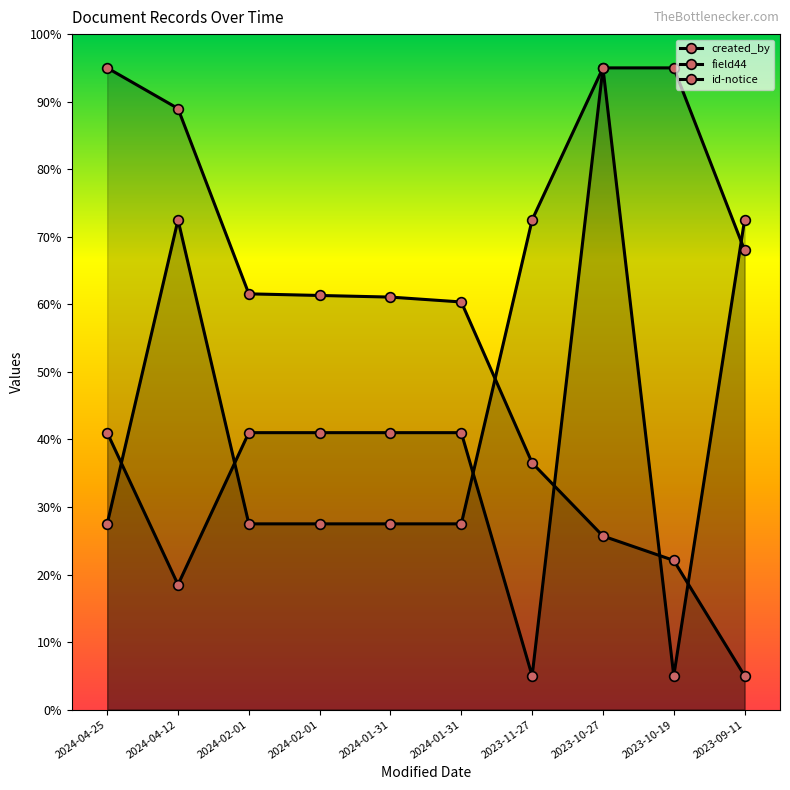

What is the average value of the created_by series?

45.5